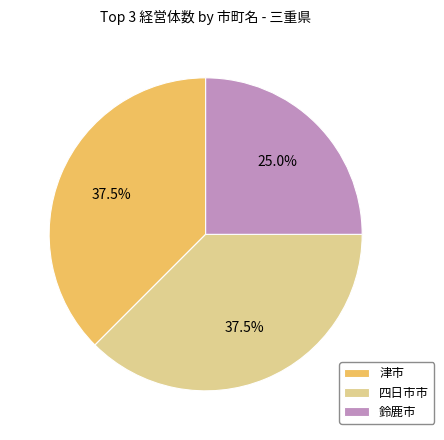

Approximately how many times larger is the value at 津市 compared to 四日市市?

1.0